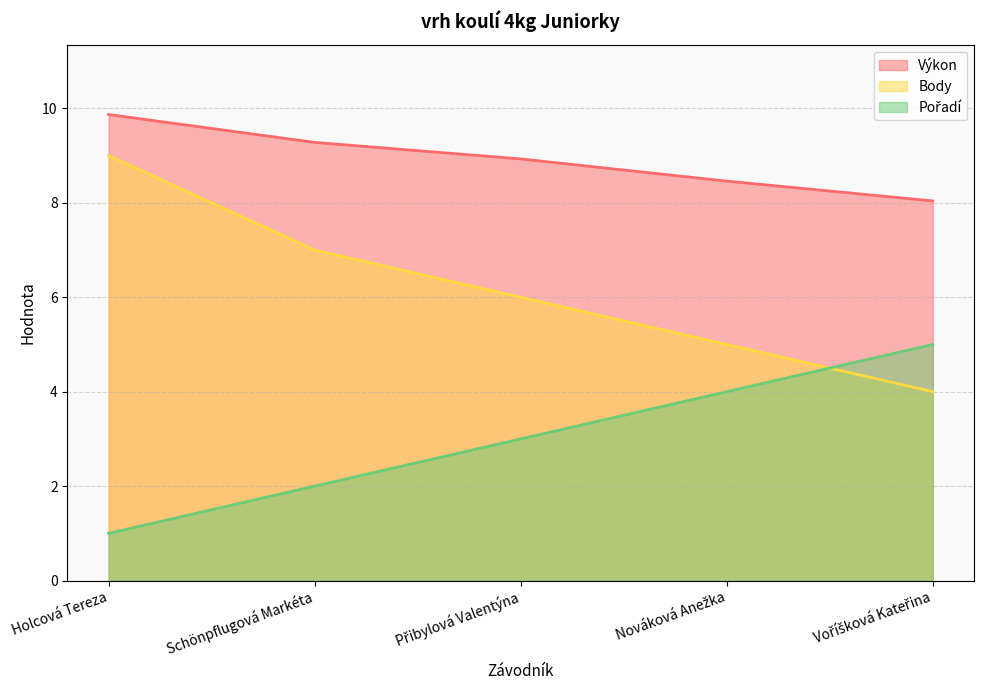

What are all the series names shown in the legend?

Výkon, Body, Pořadí